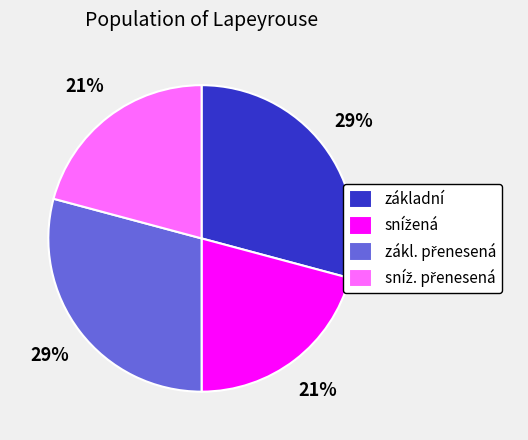

To the nearest percent, what is the average slice percentage?

25%